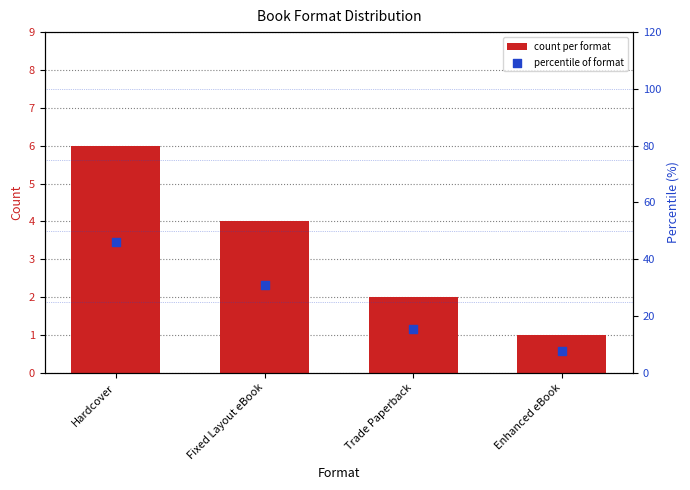

Which series contains the lowest Y value?

count per format